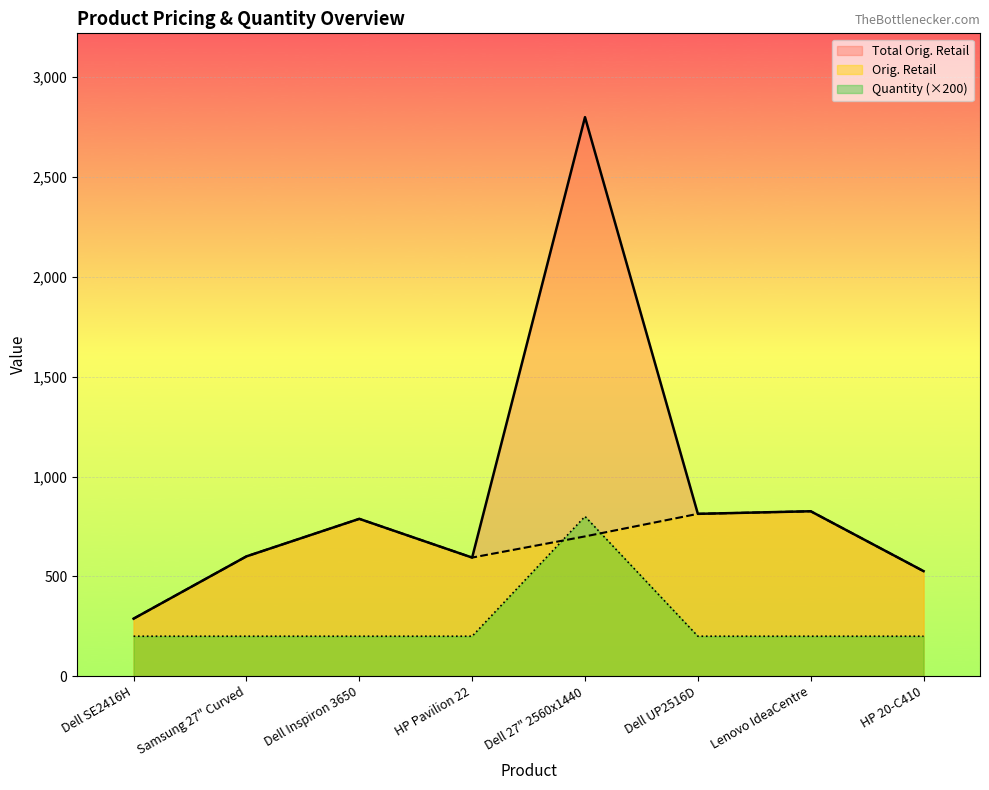

How many lines are shown in the chart?

3